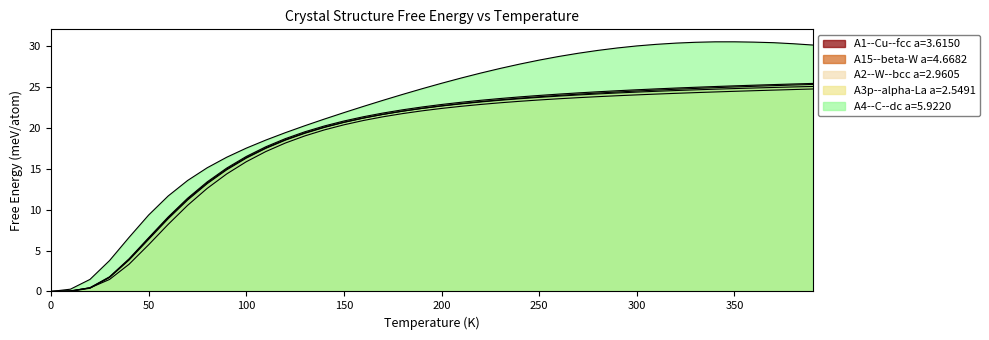

How many data points in A15--beta-W a=4.6682 are above 22?

22